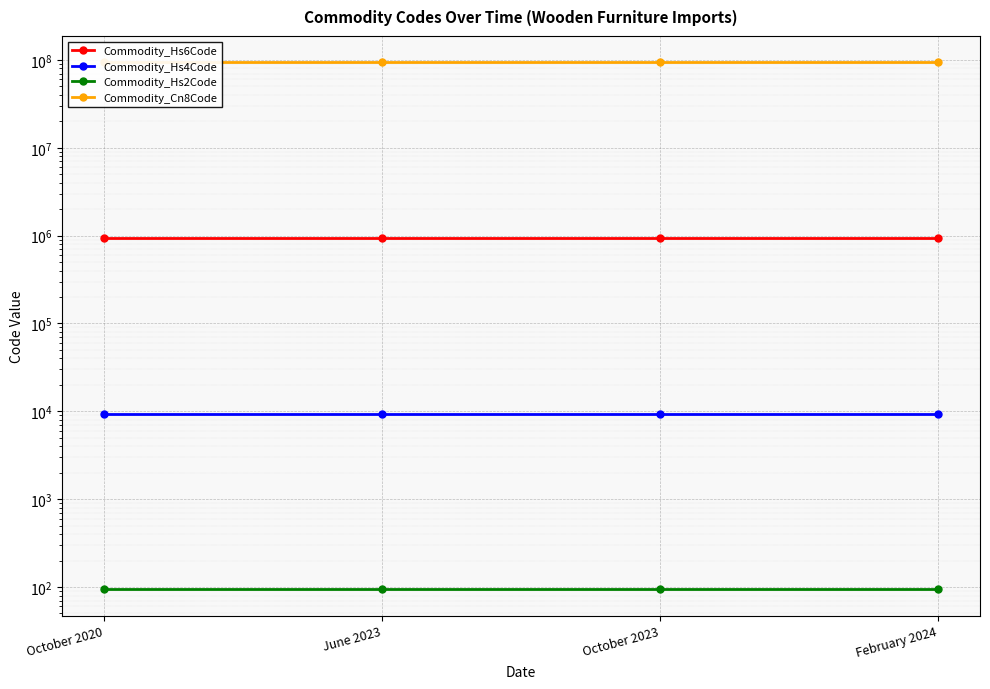

What is the average value of the Commodity_Hs6Code series?

940360